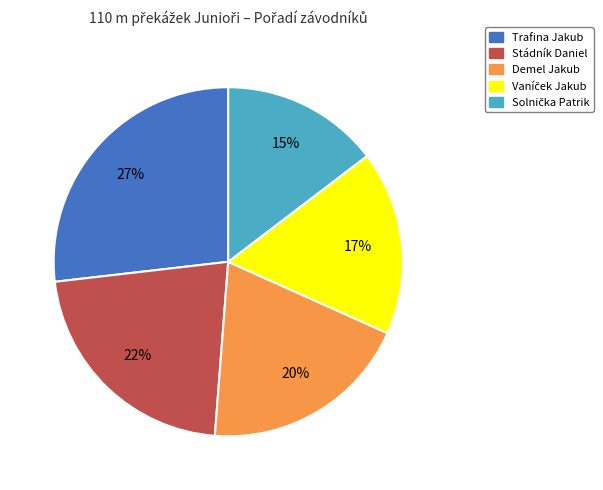

Is the sum of Stádník Daniel and Trafina Jakub greater than half?

No